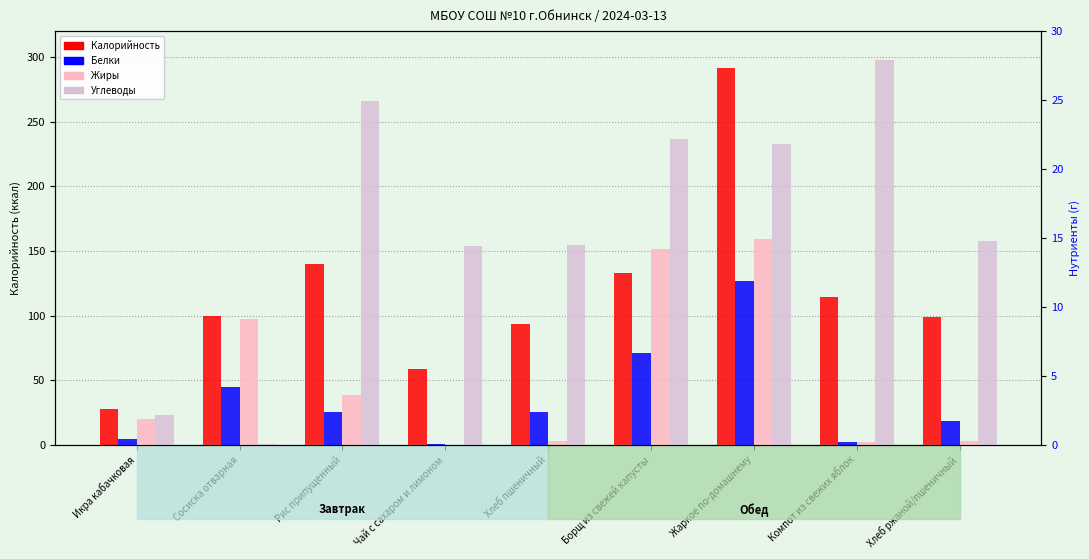

What is the average value of the Калорийность series?

117.5